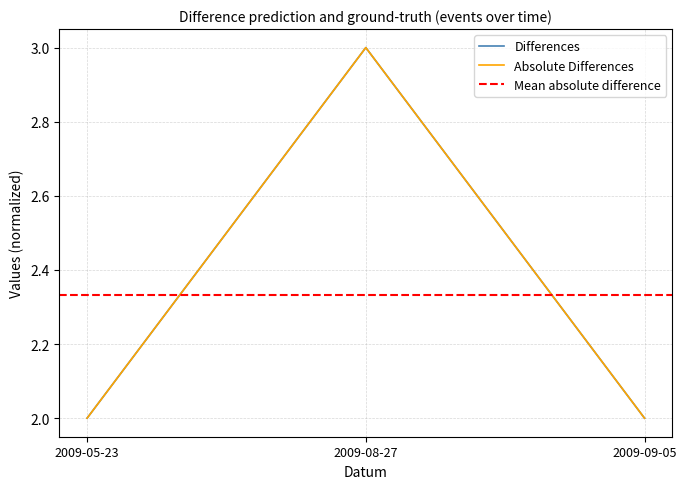

Which category has the highest value in the Body series?

2009-08-27